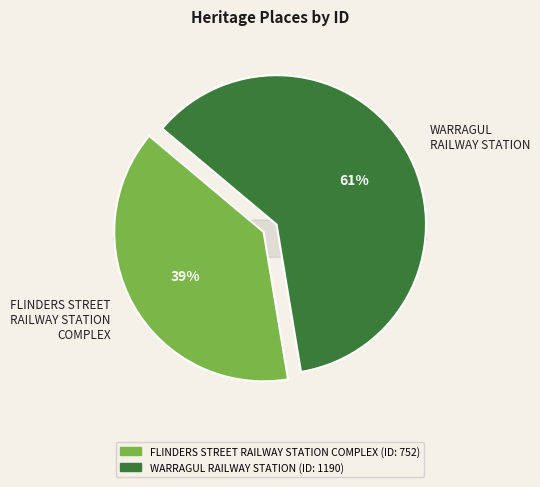

To the nearest percent, what is the difference between the WARRAGUL RAILWAY STATION and FLINDERS STREET RAILWAY STATION COMPLEX slice percentages?

23%